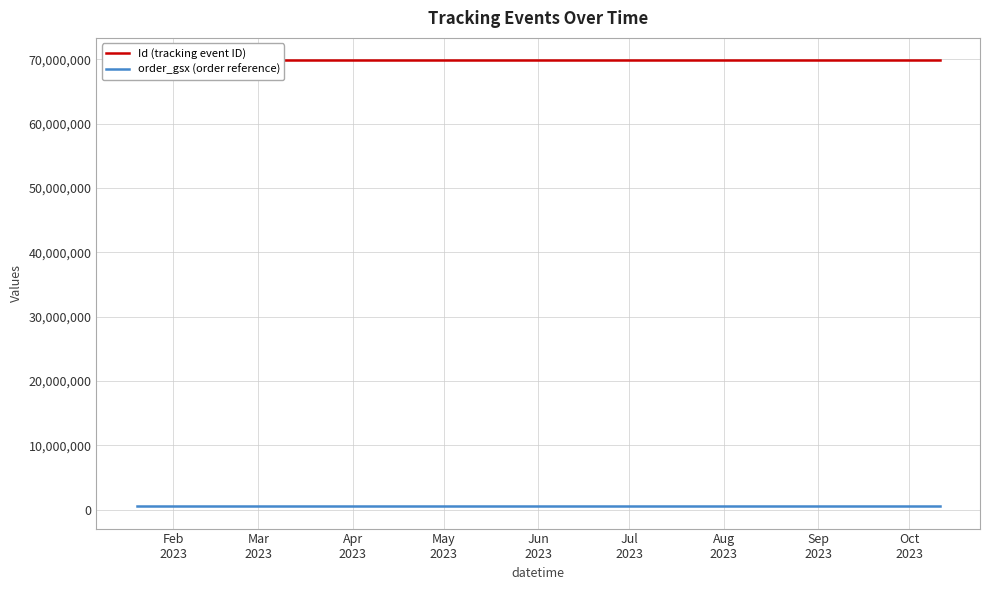

What is the label of the 3rd point from the left?

Apr
2023